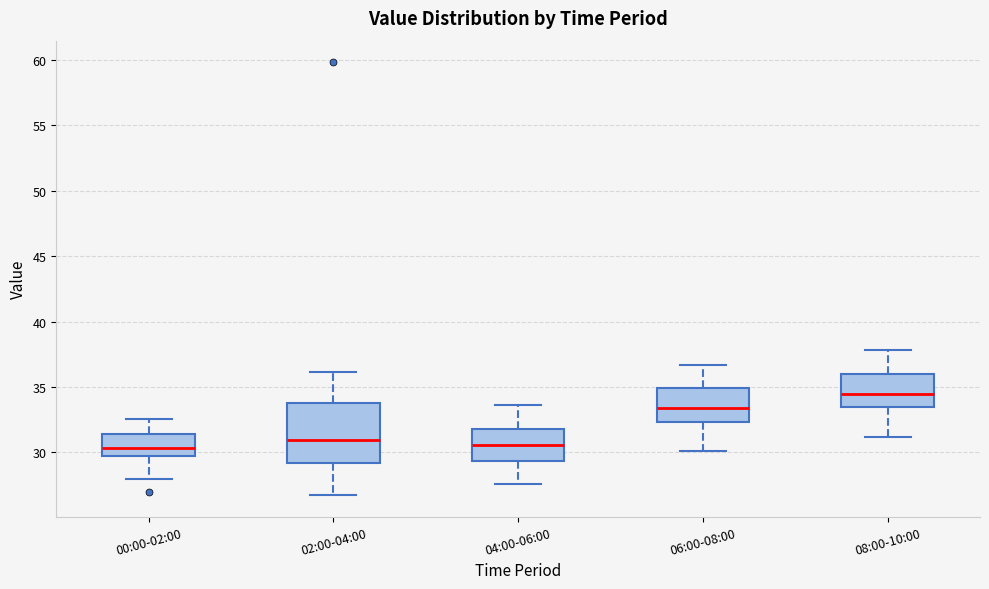

Where does the lower whisker of the box for 06:00-08:00 end on the y-axis? The values are not printed on the chart, so give them approximately, as read against the axis.

30.0